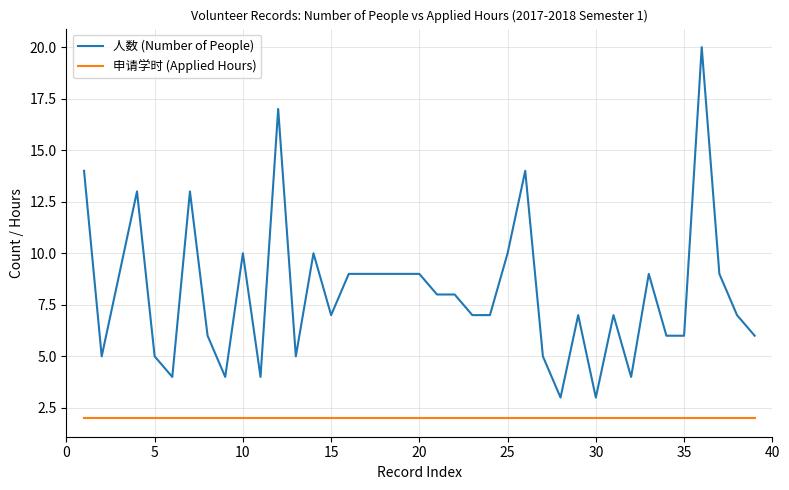

Reading right to left, transcribe all the data shown in this chart.

人数 (Number of People): 6	7	9	20	6	6	9	4	7	3	7	3	5	14	10	7	7	8	8	9	9	9	9	9	7	10	5	17	4	10	4	6	13	4	5	13	9	5	14
申请学时 (Applied Hours): 2	2	2	2	2	2	2	2	2	2	2	2	2	2	2	2	2	2	2	2	2	2	2	2	2	2	2	2	2	2	2	2	2	2	2	2	2	2	2